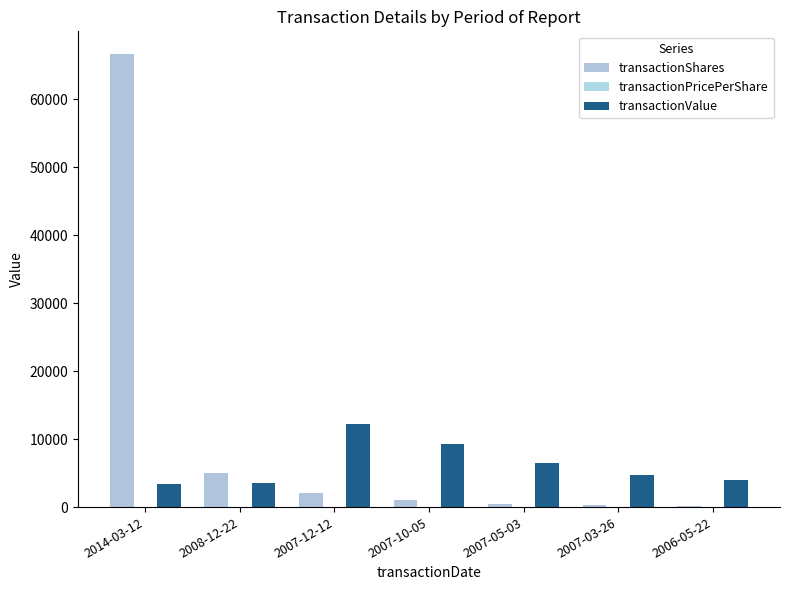

Does the chart contain stacked bars?

No